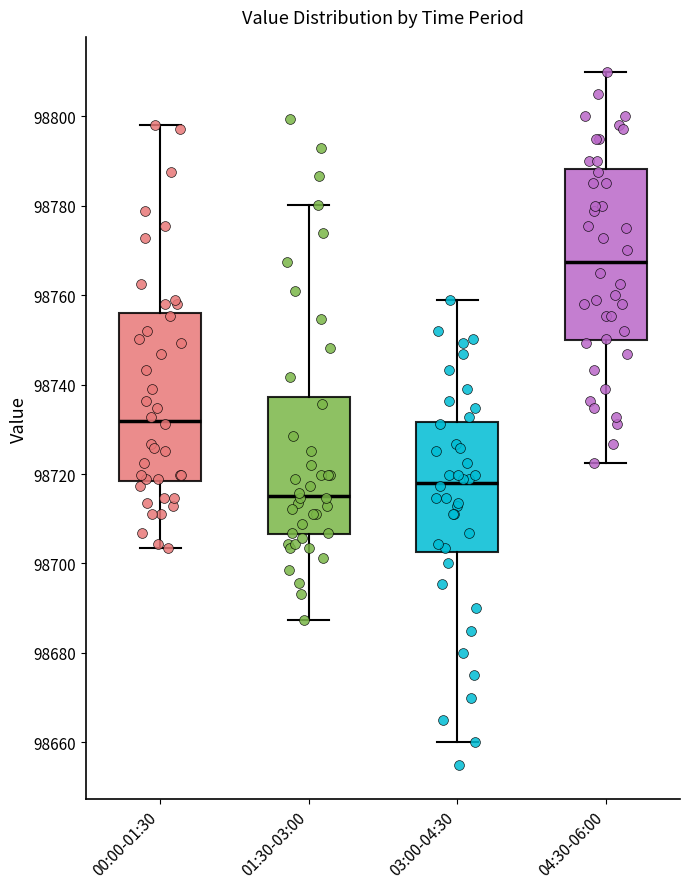

Reading left to right, transcribe this box plot: for each box, give where its median line is, the range the box spans, and where its two whiskers end, as read against the y-axis. The values are not printed on the chart, so give them approximately, as read against the axis.

00:00-01:30: median 98732, box 98718 to 98756, whiskers 98704 to 98798
01:30-03:00: median 98716, box 98706 to 98738, whiskers 98688 to 98780
03:00-04:30: median 98718, box 98702 to 98732, whiskers 98660 to 98758
04:30-06:00: median 98768, box 98750 to 98788, whiskers 98722 to 98810